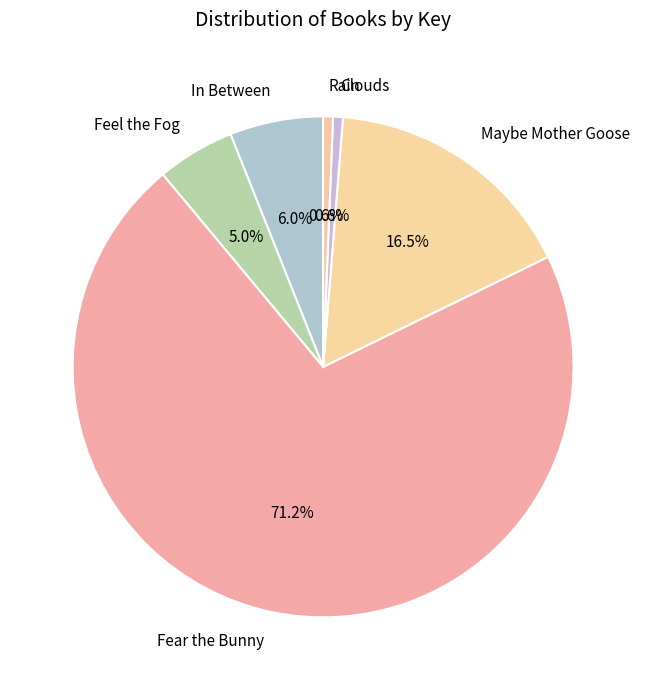

Which has a higher value, Fear the Bunny or Feel the Fog?

Fear the Bunny